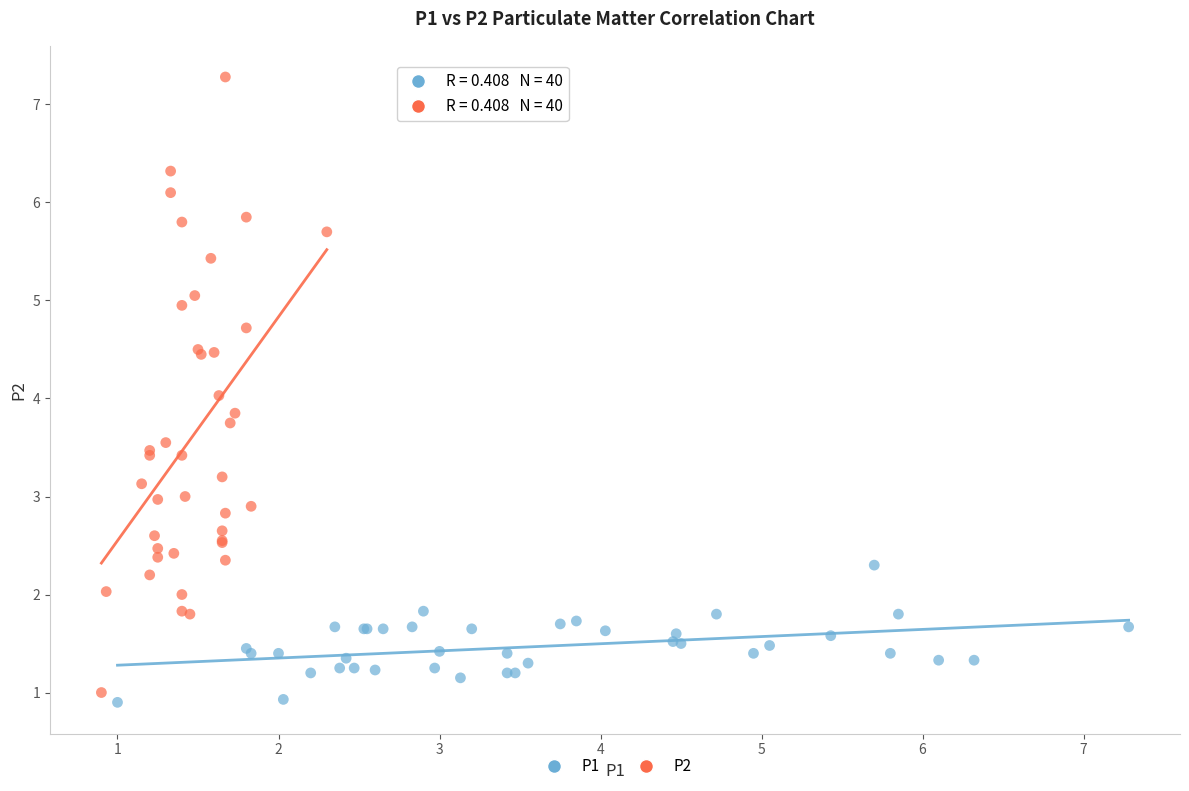

Which series has the widest spread of Y values?

P2